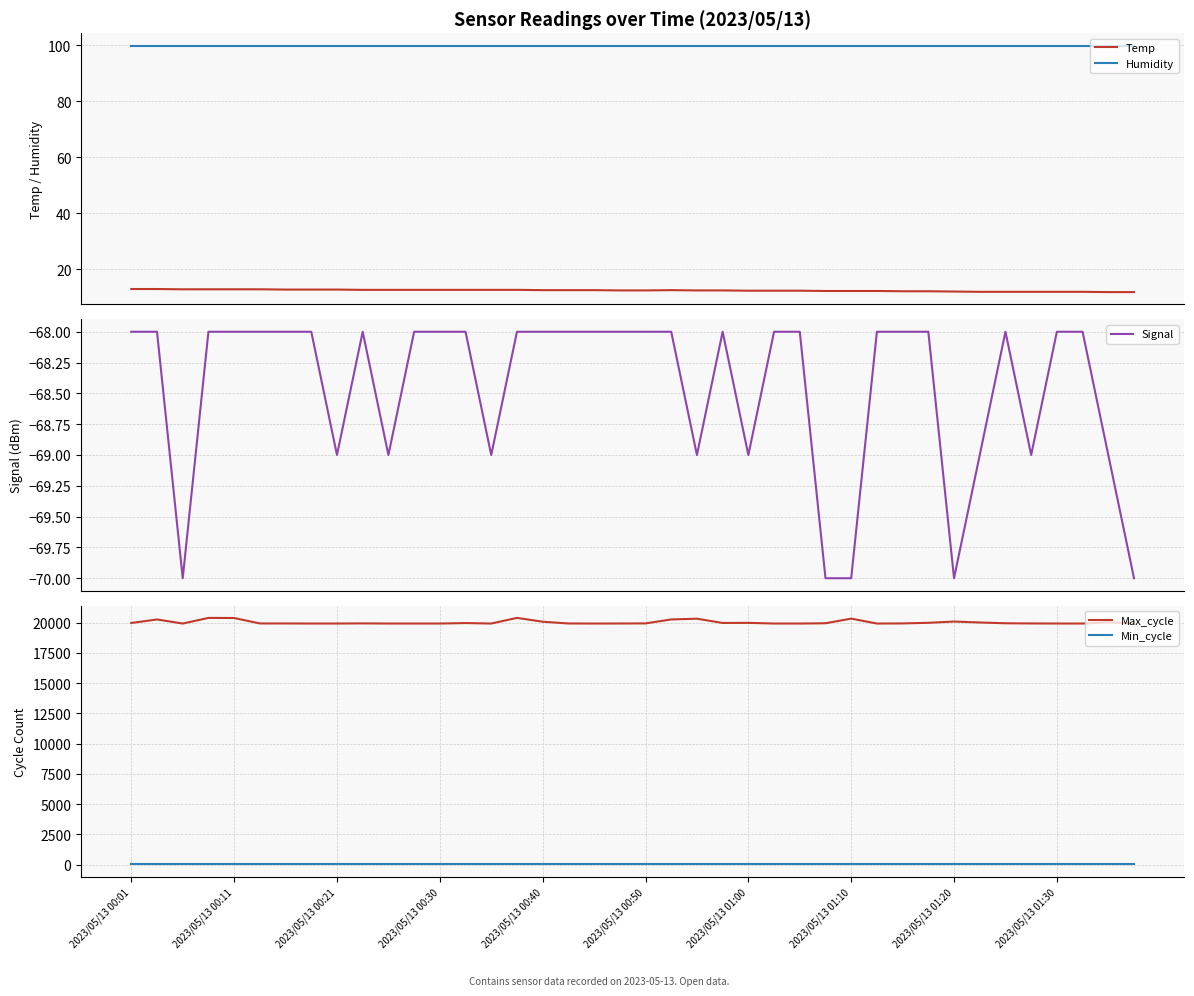

At which label is Min_cycle closest to 29?

2023/05/13 00:01